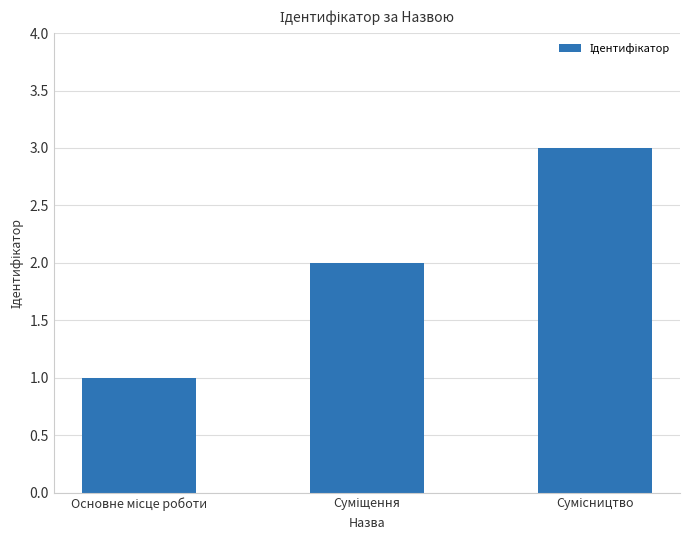

What is the greatest value displayed?

3